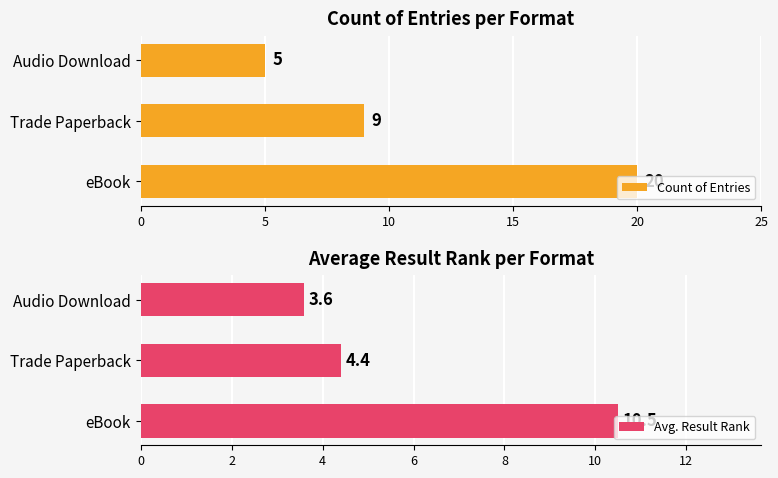

Which series has the largest total across all categories?

Count of Entries